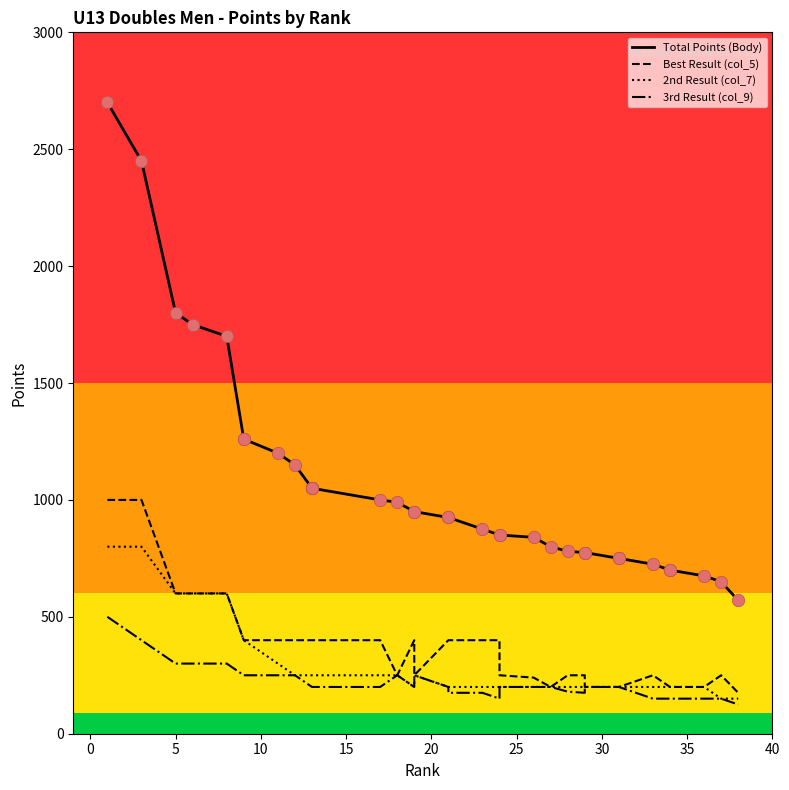

Which series contains the highest Y value?

Total Points (Body)